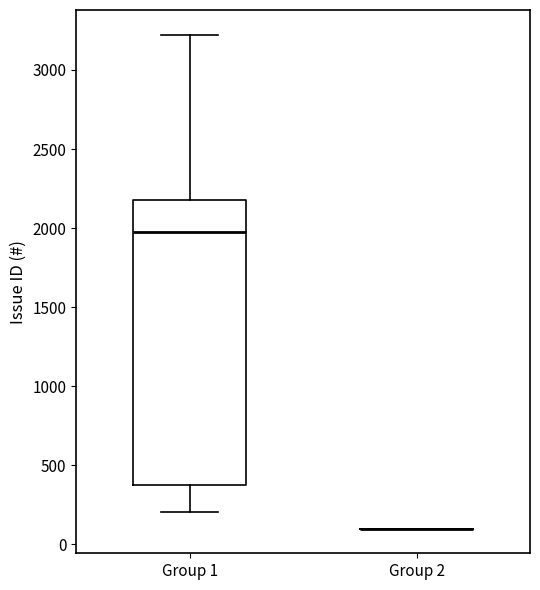

Reading left to right, read every box against the y-axis: the position of its median line, the range the box covers, and the ends of its whiskers. The values are not printed on the chart, so give them approximately, as read against the axis.

Group 1: median 2000, box 350 to 2200, whiskers 200 to 3200
Group 2: box collapsed to a line at 100, whiskers 100 to 100